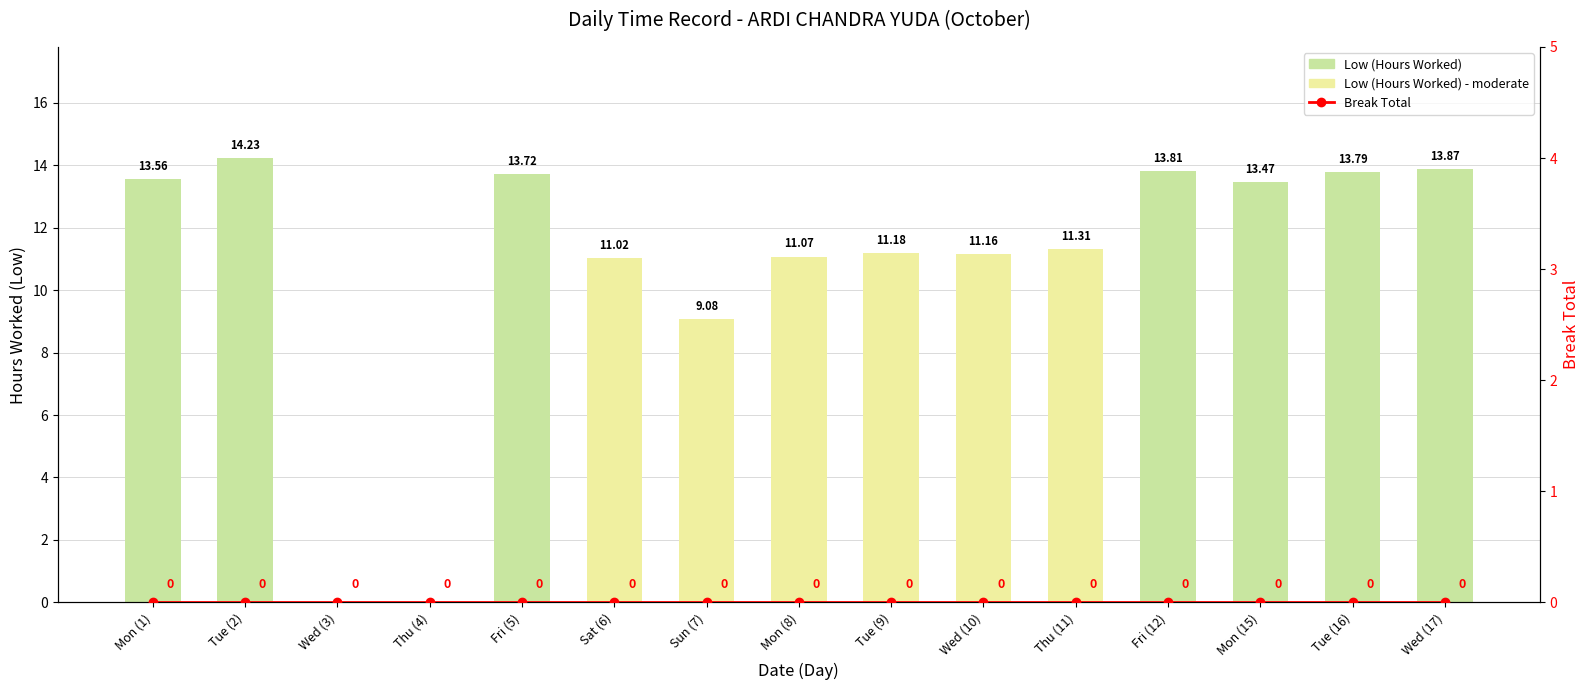

Rank the categories by Low (Hours Worked) value from highest to lowest.

Tue (2), Wed (17), Fri (12), Tue (16), Fri (5), Mon (1), Mon (15), Thu (11), Tue (9), Wed (10), Mon (8), Sat (6), Sun (7), Wed (3), Thu (4)